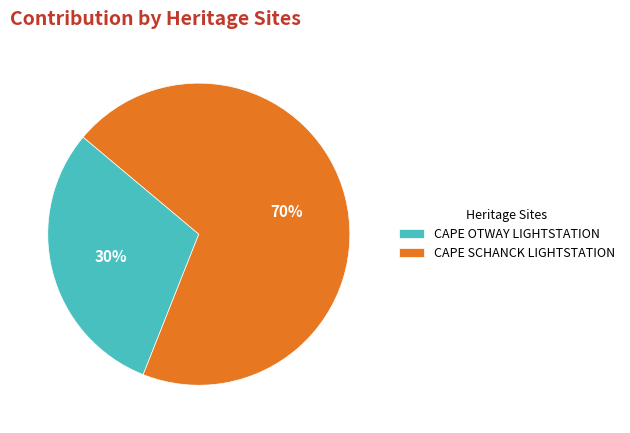

How many slices are in this pie chart?

2